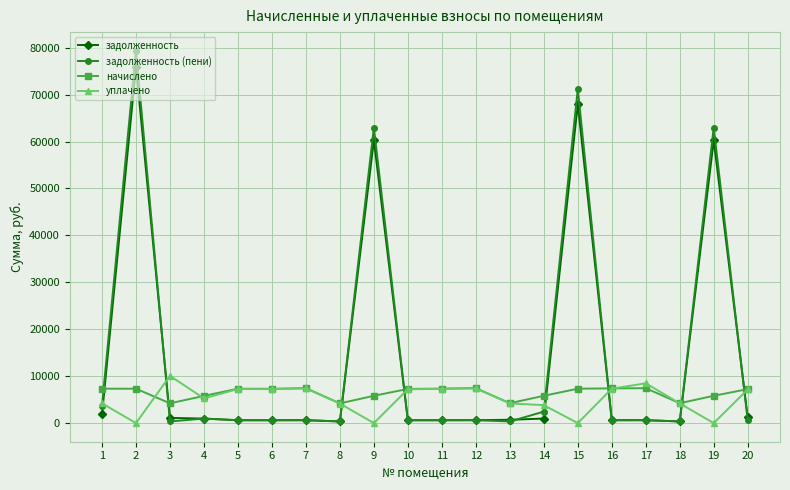

Which series ends up on top after the final intersection of начислено and задолженность?

начислено